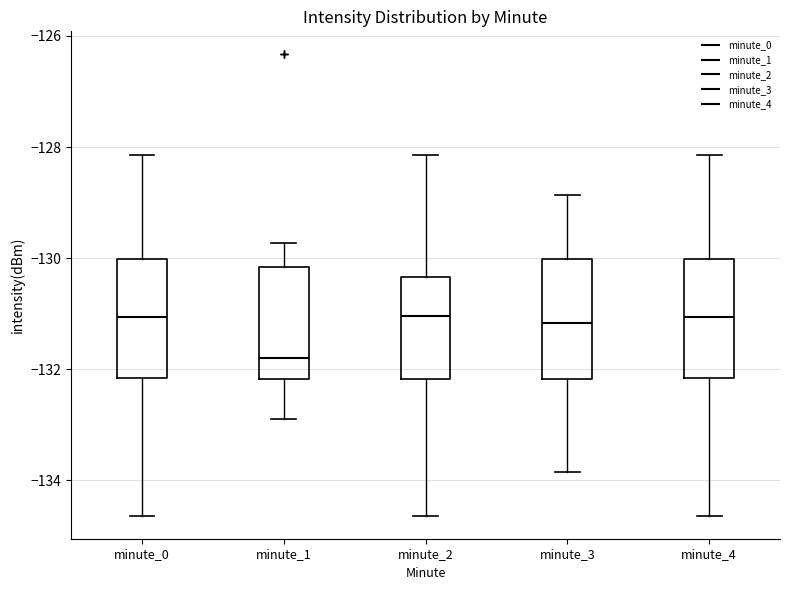

Reading left to right, transcribe this box plot: for each box, give where its median line is, the range the box spans, and where its two whiskers end, as read against the y-axis. The values are not printed on the chart, so give them approximately, as read against the axis.

minute_0: median -131.0, box -132.2 to -130.0, whiskers -134.6 to -128.2
minute_1: median -131.8, box -132.2 to -130.2, whiskers -133.0 to -129.8
minute_2: median -131.0, box -132.2 to -130.4, whiskers -134.6 to -128.2
minute_3: median -131.2, box -132.2 to -130.0, whiskers -133.8 to -128.8
minute_4: median -131.0, box -132.2 to -130.0, whiskers -134.6 to -128.2